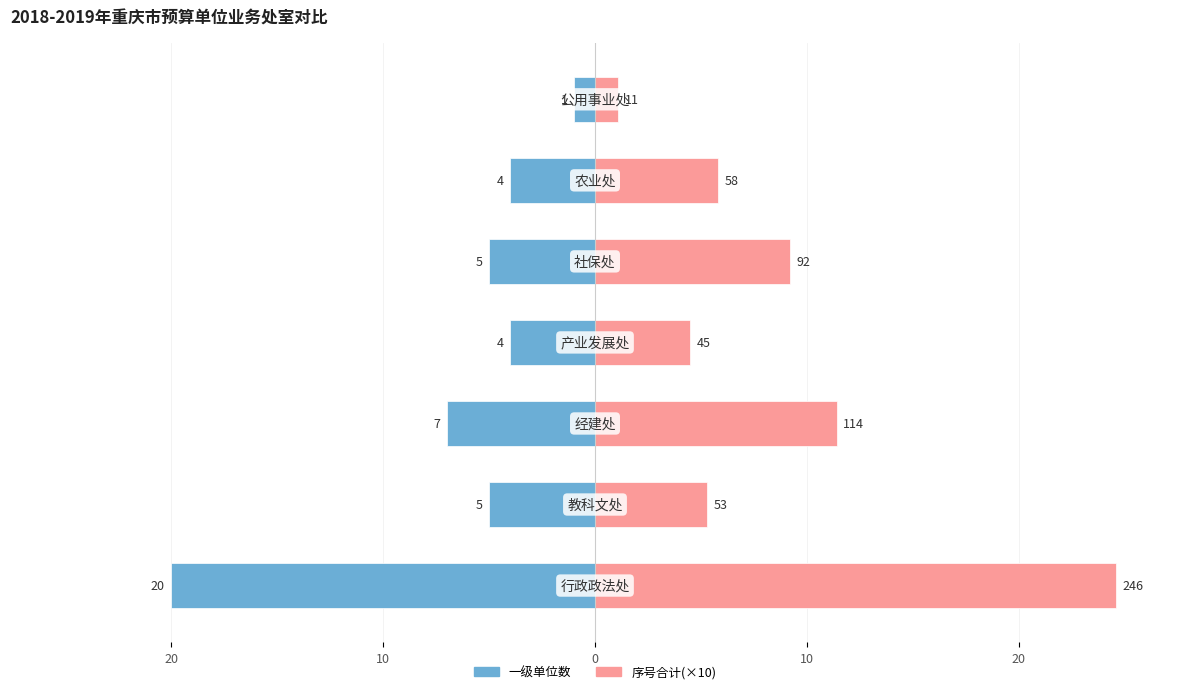

Reading right to left, list all the values displayed in this chart.

一级单位数: -1.0	-4.0	-5.0	-4.0	-7.0	-5.0	-20.0
序号合计(×10): 1.1	5.8	9.2	4.5	11.4	5.3	24.6